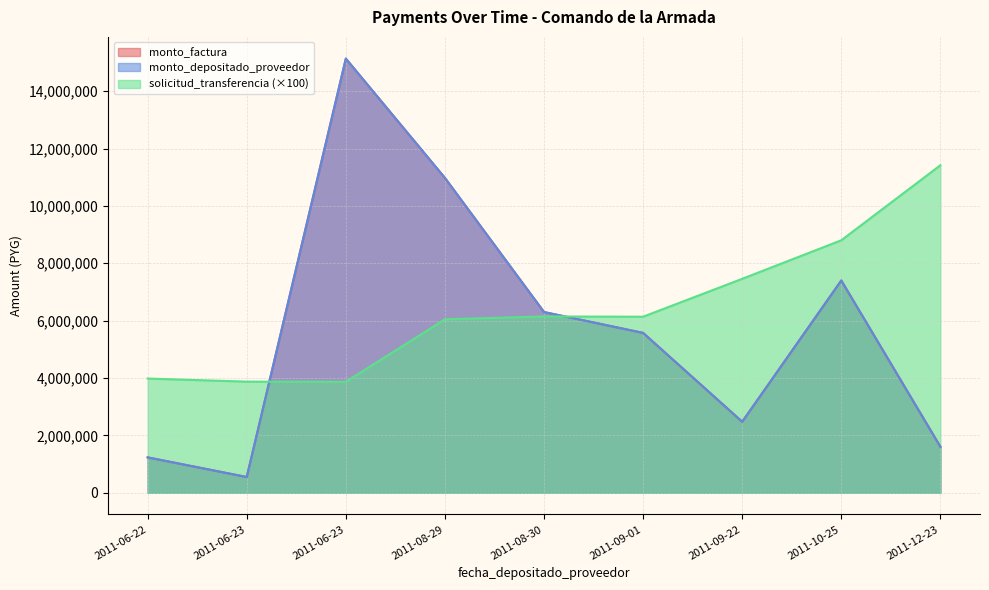

Rank the series at 2011-10-25 from lowest to highest value.

solicitud_transferencia, monto_factura, monto_depositado_proveedor